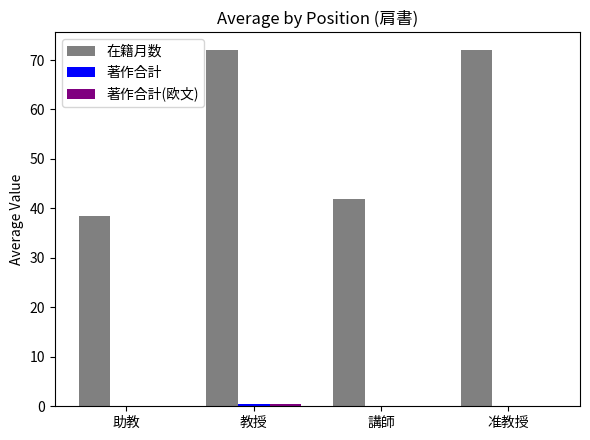

Which series has the largest total across all categories?

在籍月数